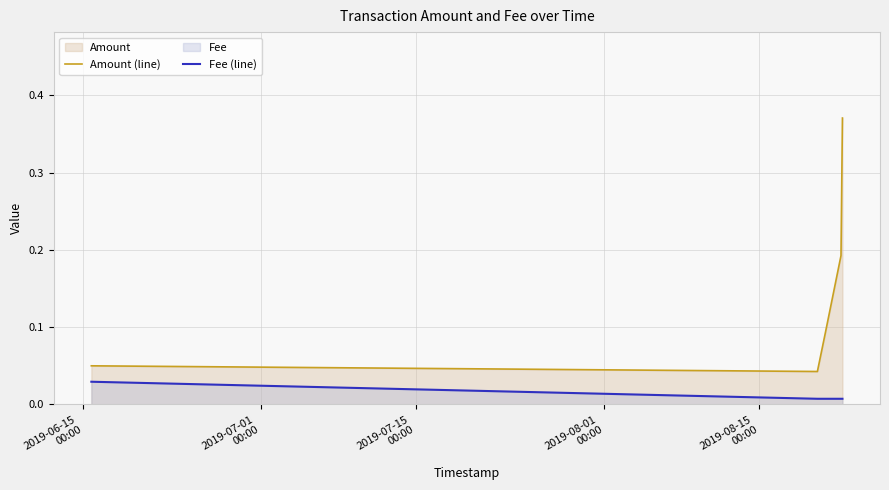

Which series has the largest total across all categories?

Amount (line)